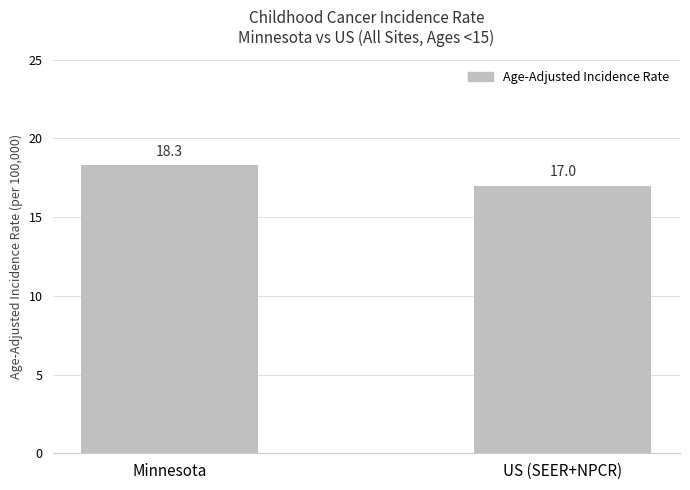

Is it true that the value at US (SEER+NPCR) is 17.0?

True